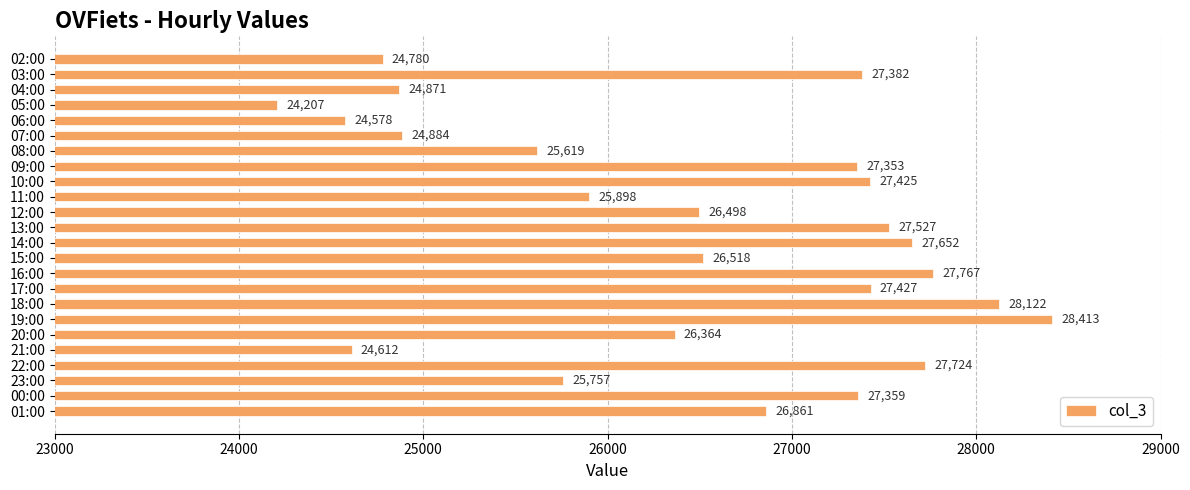

True or false: the data shows 26518 at 15:00.

True